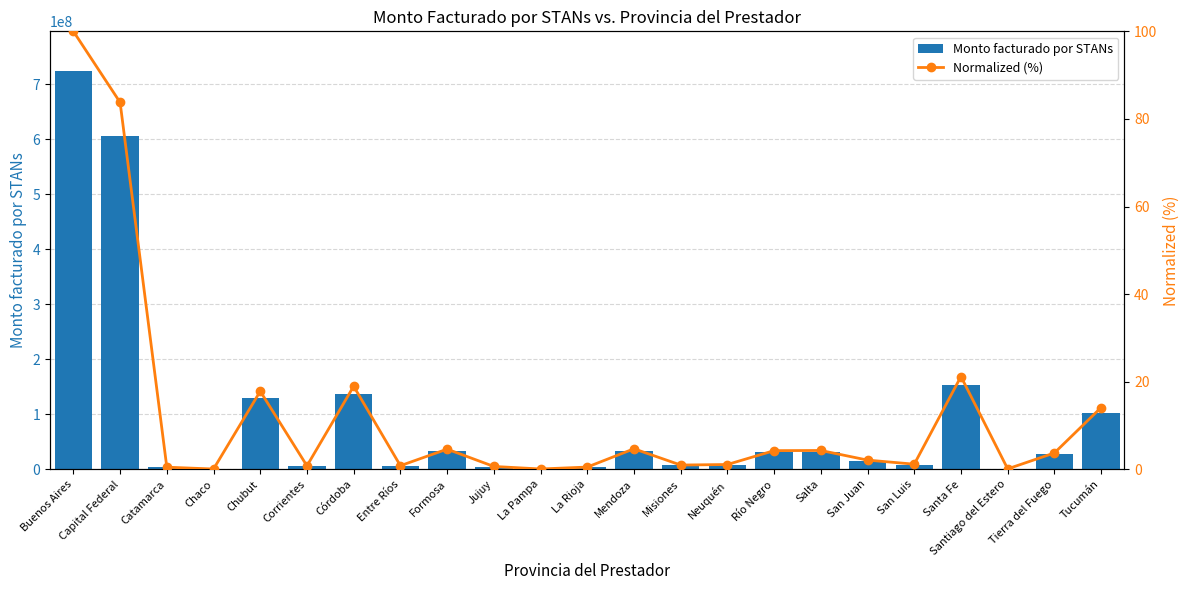

What is the difference between the highest and lowest values at Córdoba?

137379506.9